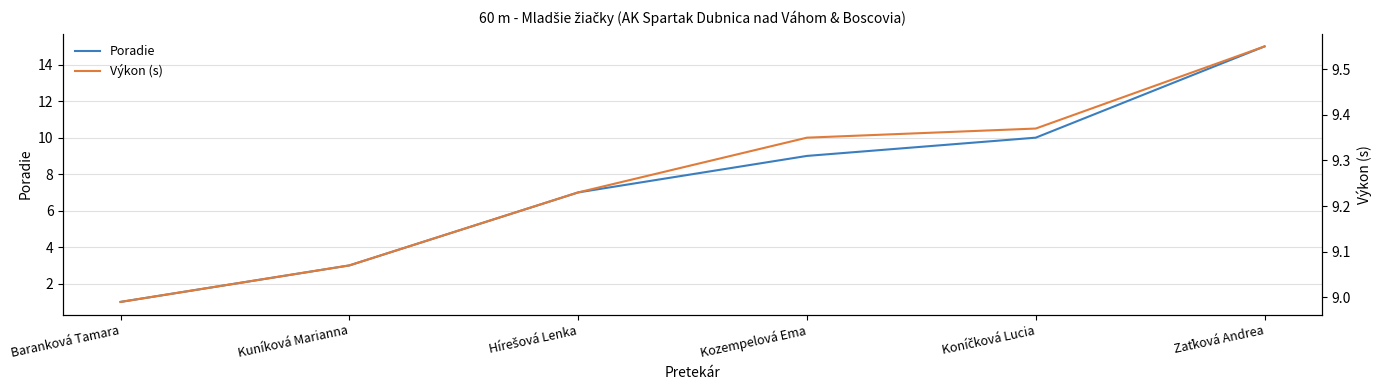

What are all the series names shown in the legend?

Poradie, Výkon (s)